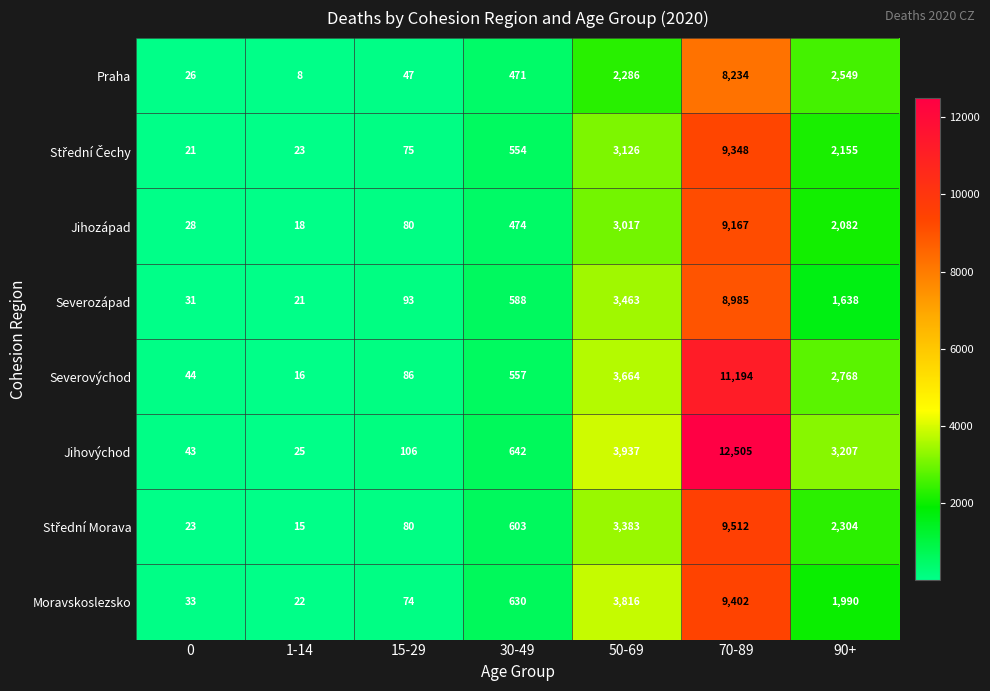

What is the difference between the Moravskoslezsko values at 70-89 and 0?

9369